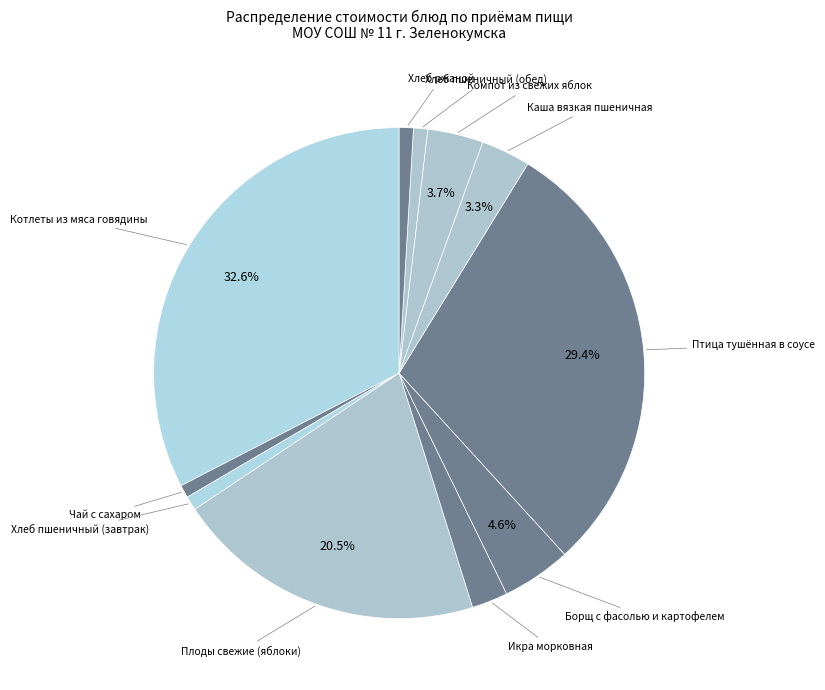

How many segments does this pie chart have?

11